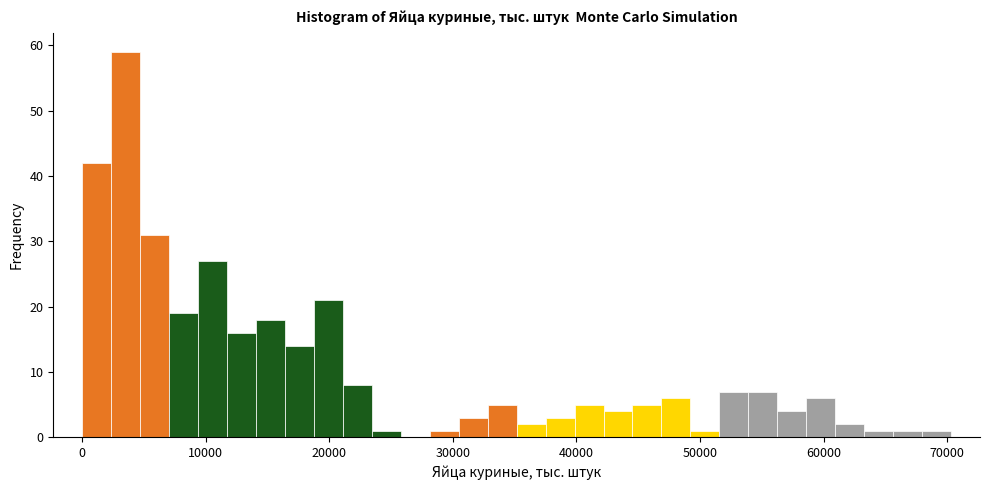

Read against the x-axis, roughly where is the centre of the tallest bar?

4000